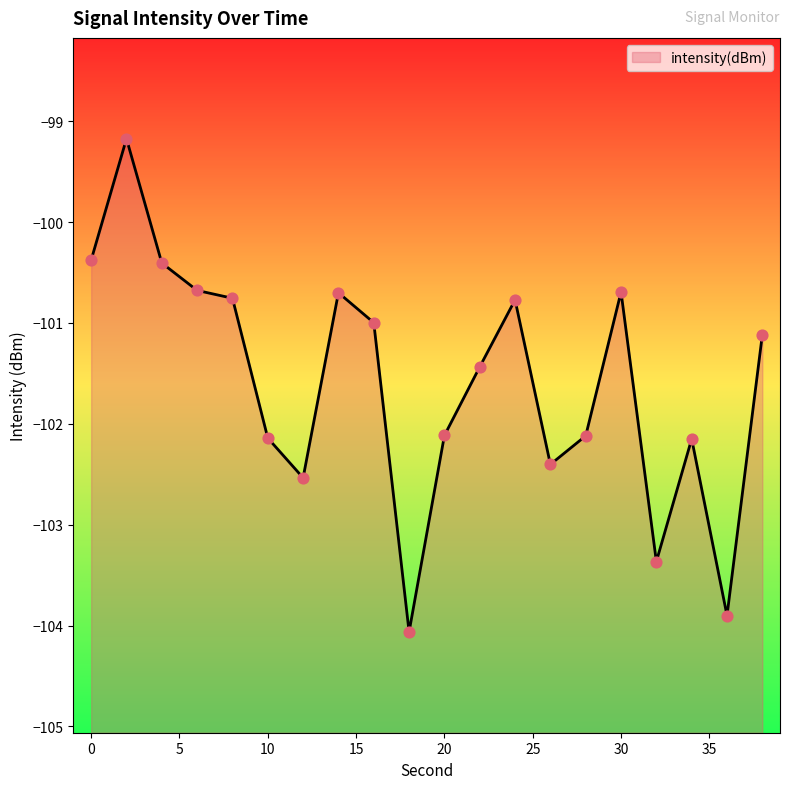

Which has a higher value, 34 or 14?

14